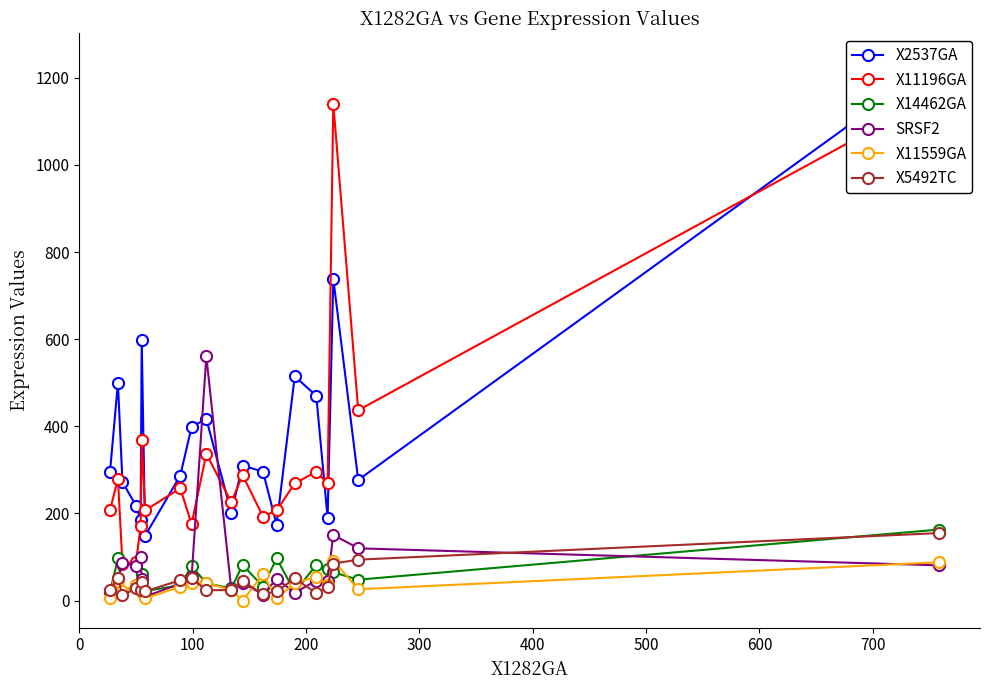

How many lines are shown in the chart?

6